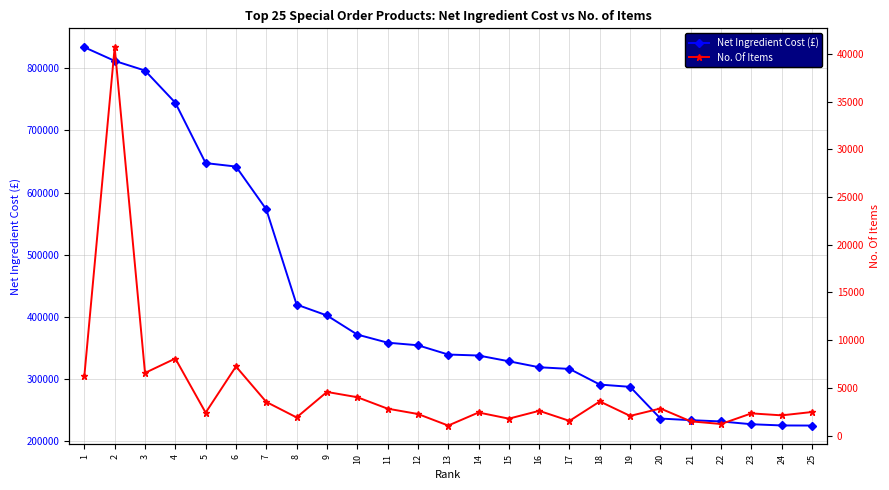

Which series has the largest range (max minus min)?

Net Ingredient Cost (£)